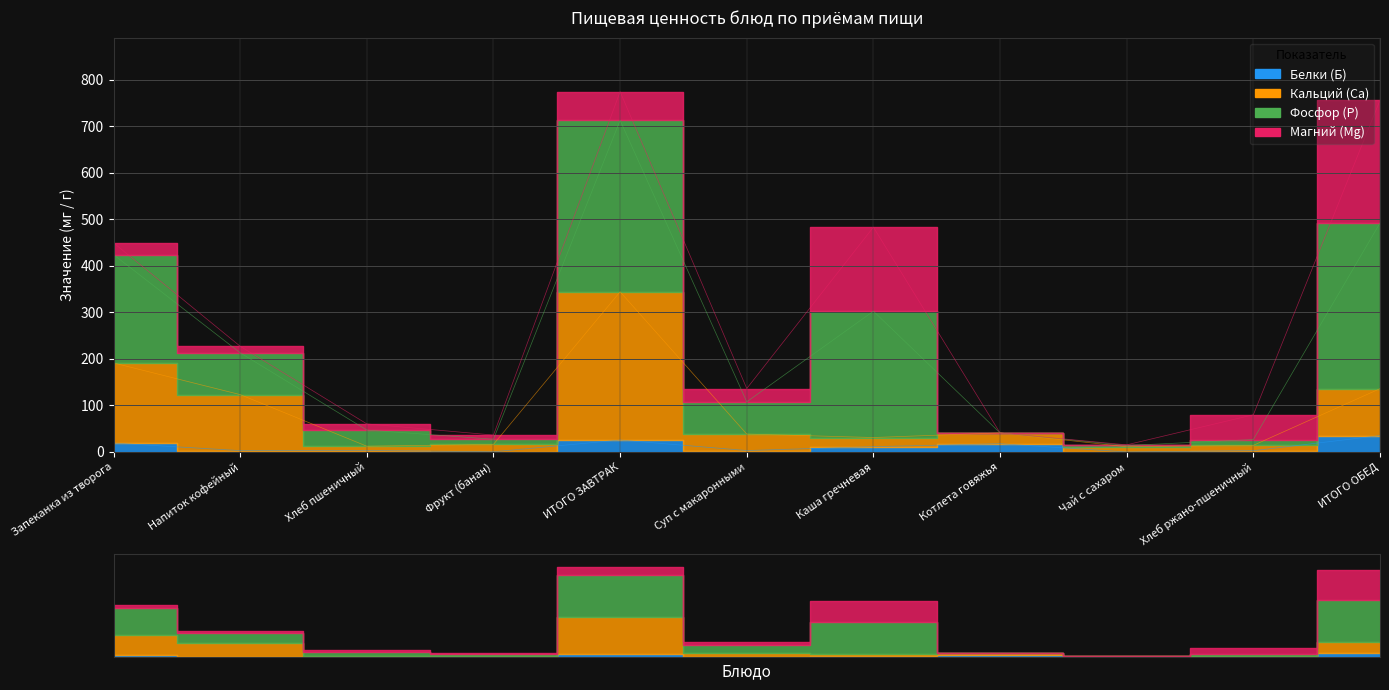

At which label is Кальций (Ca) closest to 177?

Запеканка из творога